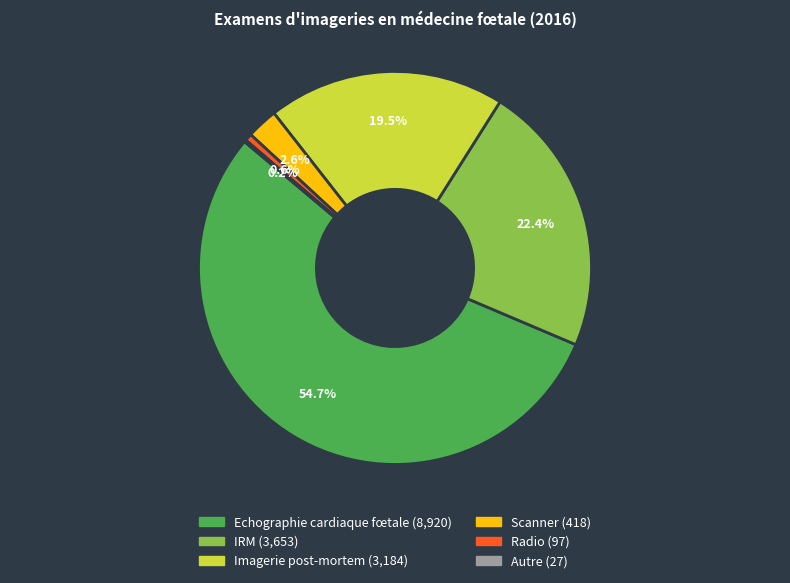

What is the majority slice?

Echographie cardiaque fœtale